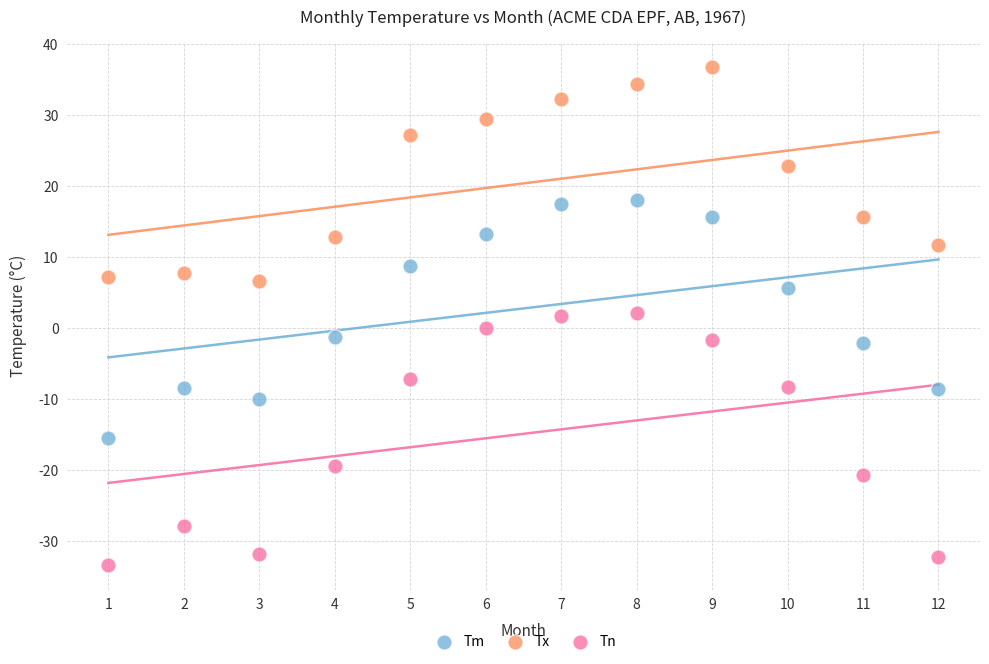

Which series has the largest Y range (max minus min)?

Tn